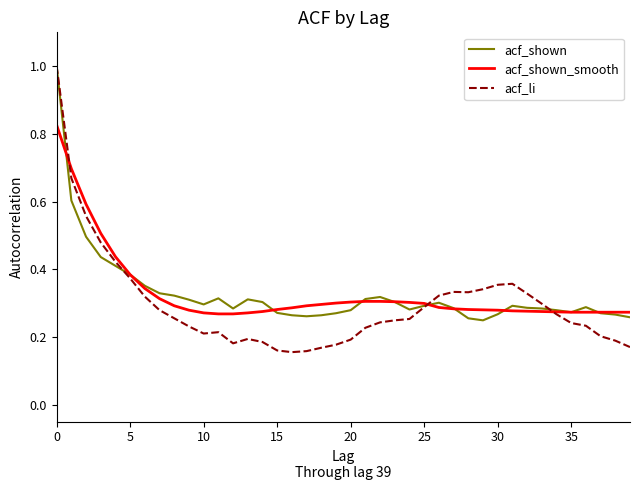

What is the maximum value shown in the chart?

1.0